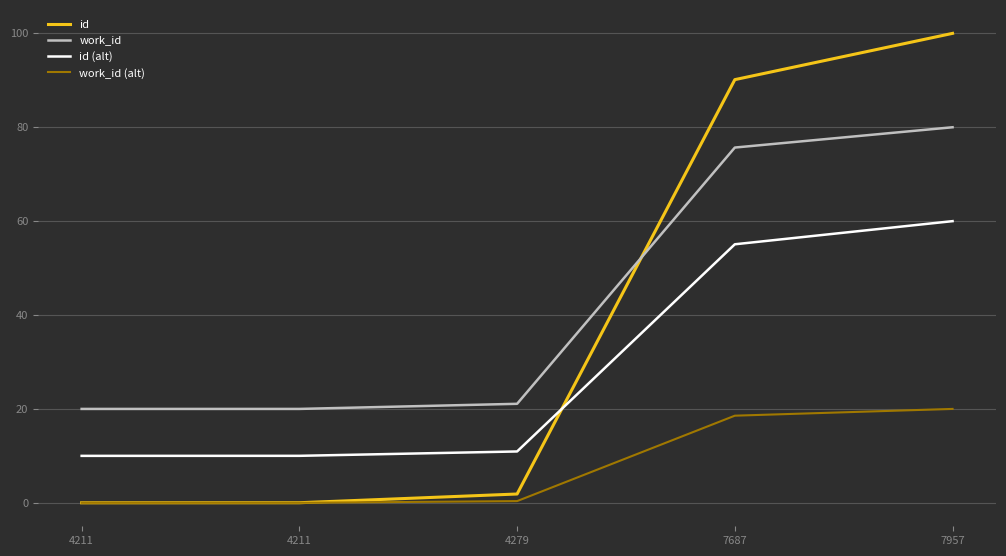

At which category is the sum across all series the highest?

7957